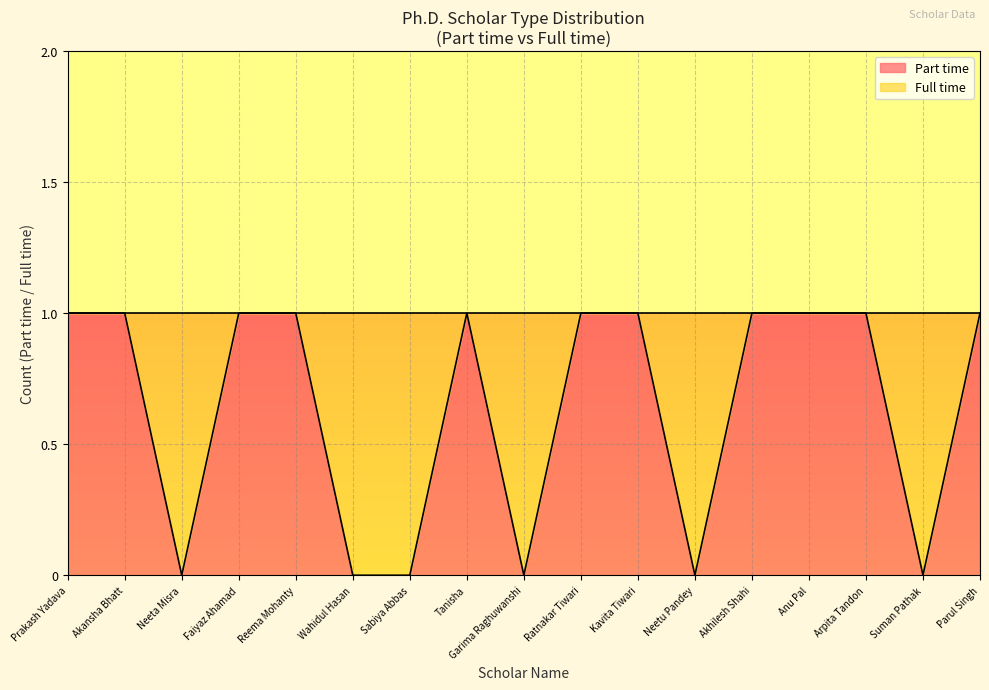

Reading left to right, extract all data points from this chart.

1	1	0	1	1	0	0	1	0	1	1	0	1	1	1	0	1